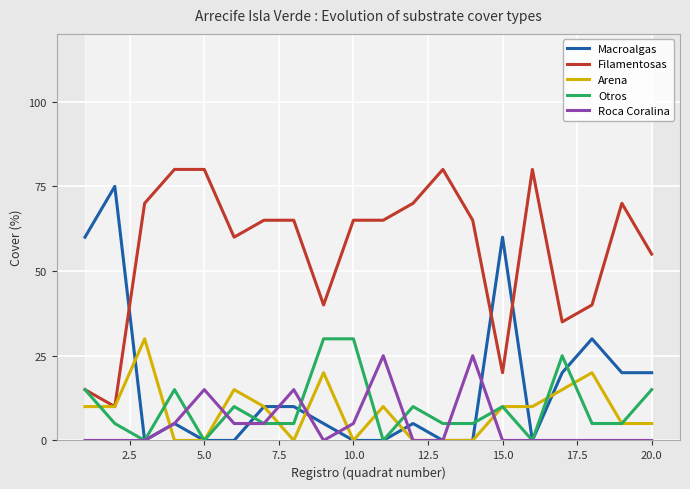

True or false: Macroalgas has more than 0 interior local peaks.

True